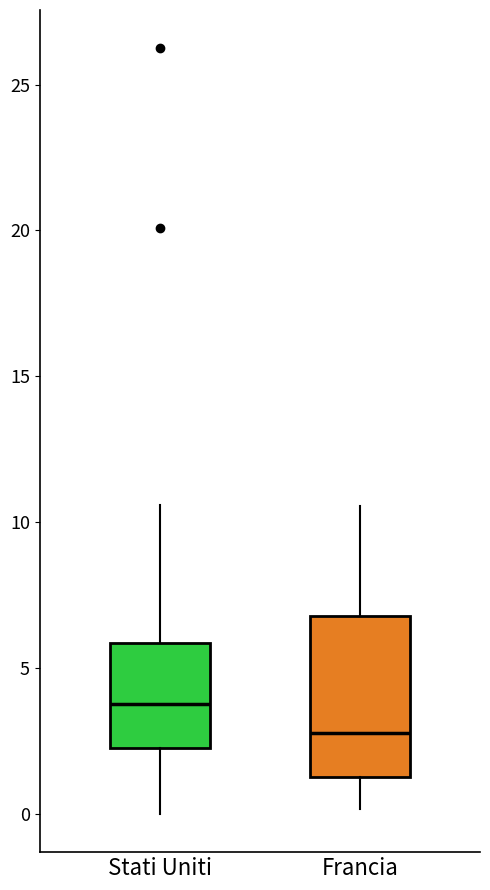

Reading left to right, transcribe this box plot: for each box, give where its median line is, the range the box spans, and where its two whiskers end, as read against the y-axis. The values are not printed on the chart, so give them approximately, as read against the axis.

Stati Uniti: median 4.0, box 2.0 to 6.0, whiskers 0.0 to 10.5
Francia: median 3.0, box 1.5 to 7.0, whiskers 0.0 to 10.5